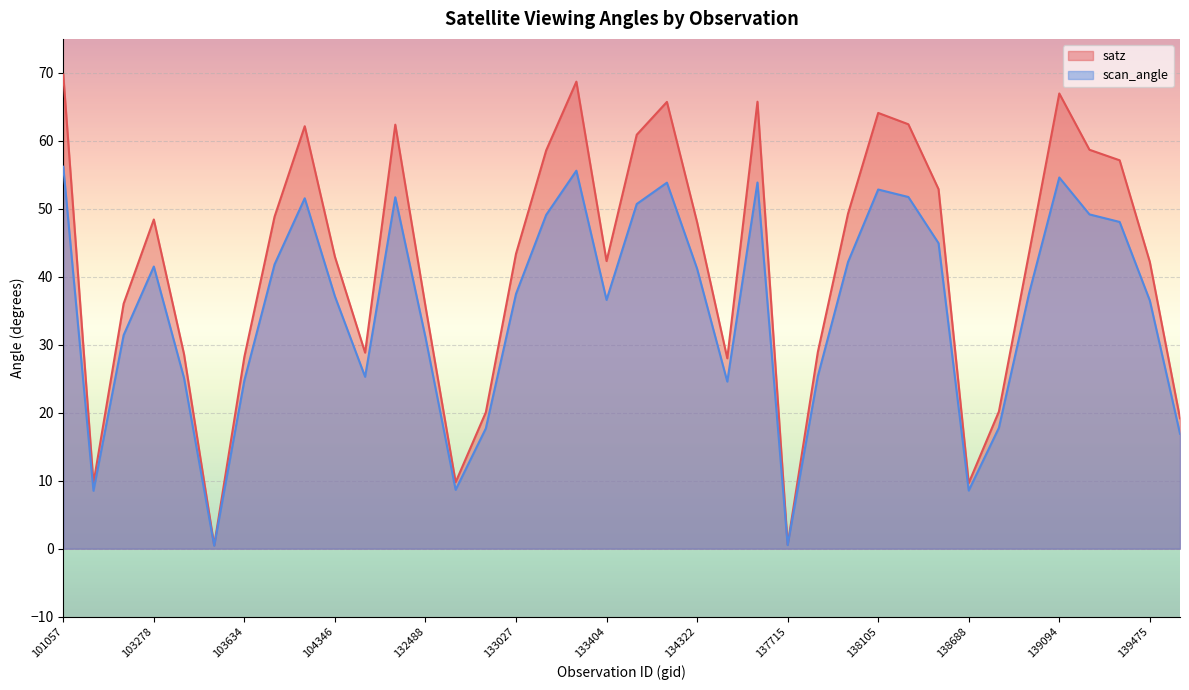

True or false: satz and scan_angle intersect in this chart.

False